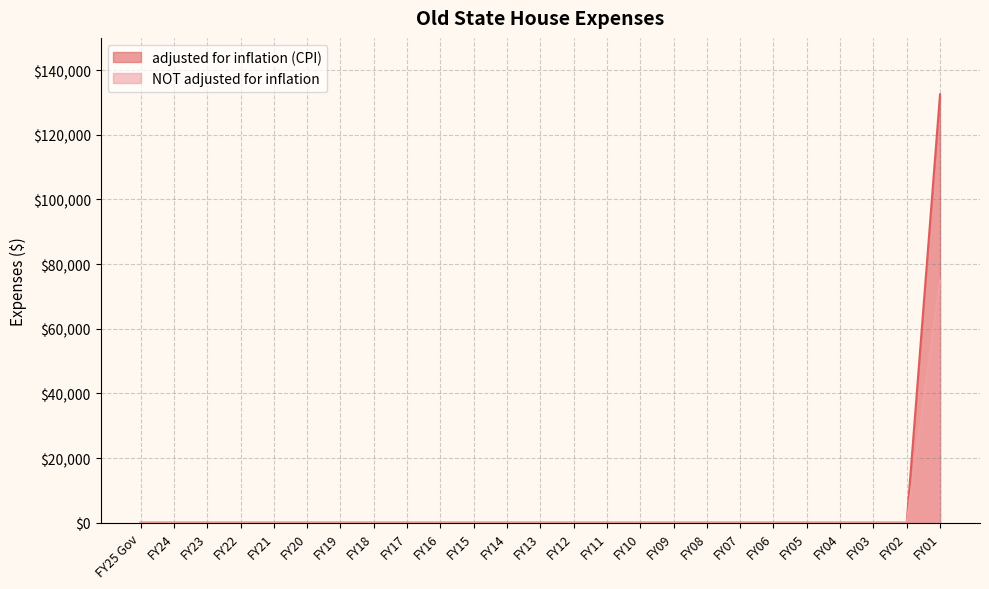

List the labels in order of adjusted for inflation (CPI) value, smallest first.

FY25 Gov, FY24, FY23, FY22, FY21, FY20, FY19, FY18, FY17, FY16, FY15, FY14, FY13, FY12, FY11, FY10, FY09, FY08, FY07, FY06, FY05, FY04, FY03, FY02, FY01